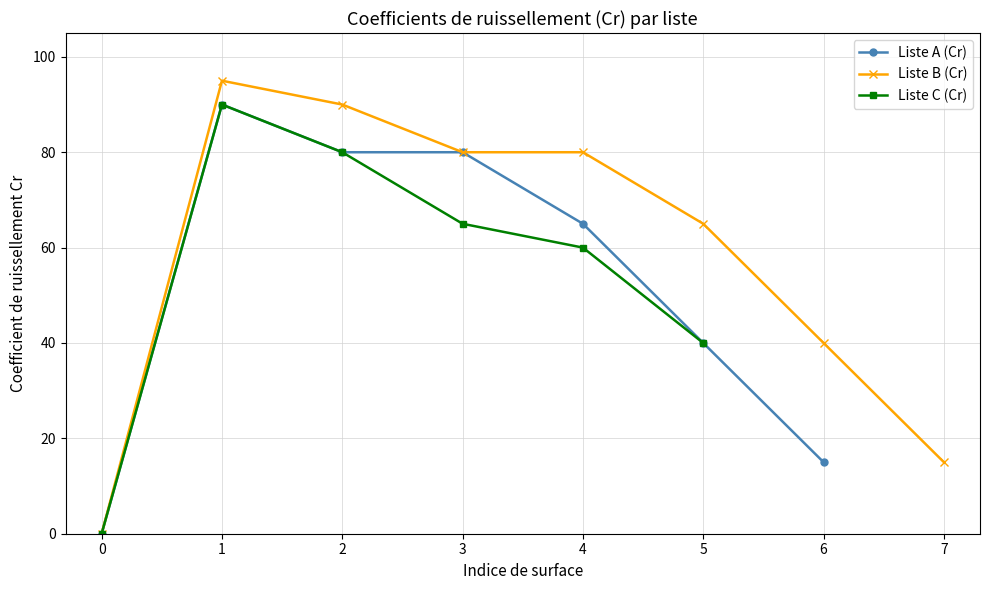

How many values in the Liste C (Cr) series are below 80?

4